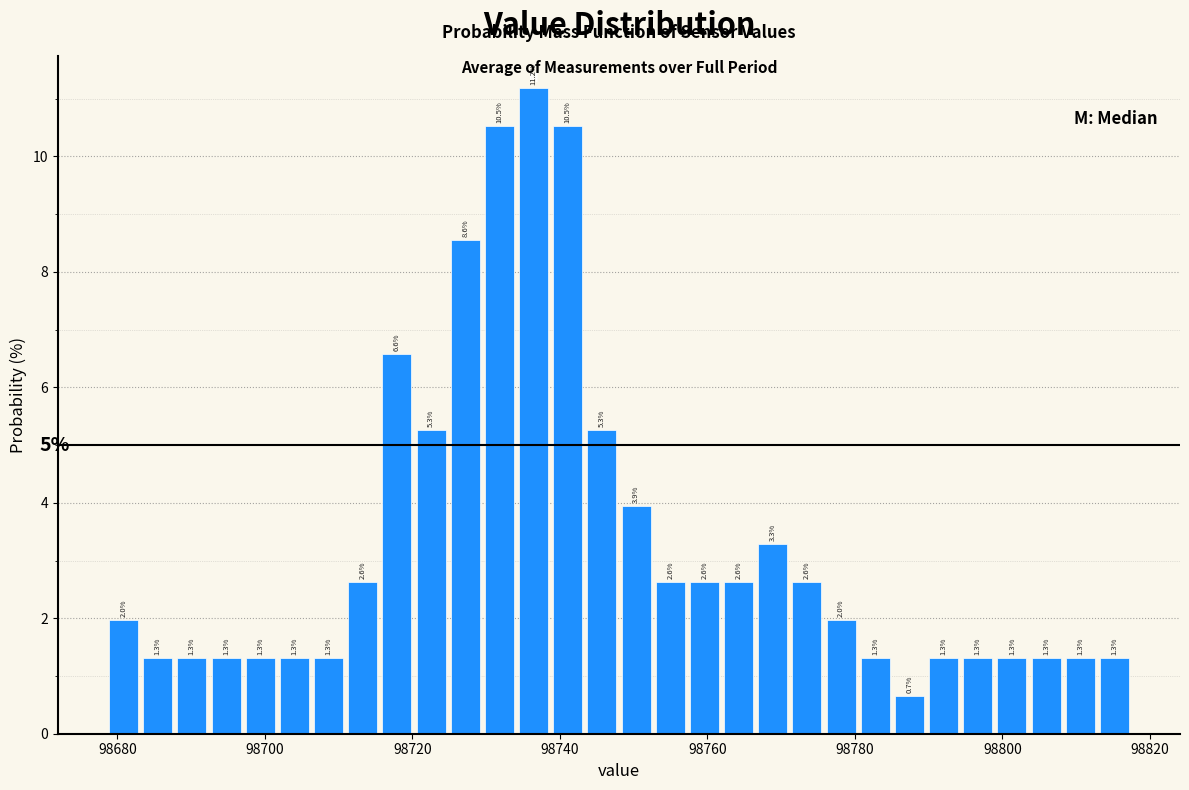

Read against the x-axis, roughly where is the centre of the tallest bar?

98736